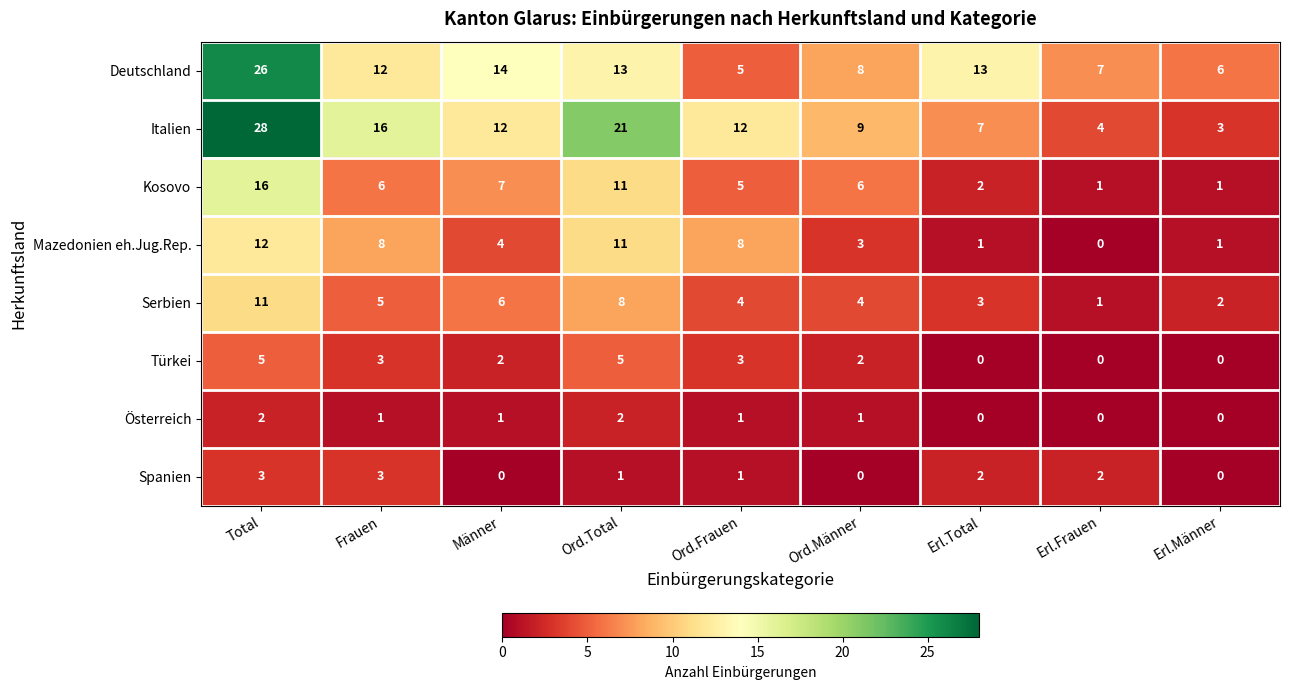

Rank the series by their maximum value, from highest to lowest.

Italien, Deutschland, Kosovo, Mazedonien eh.Jug.Rep., Serbien, Türkei, Spanien, Österreich